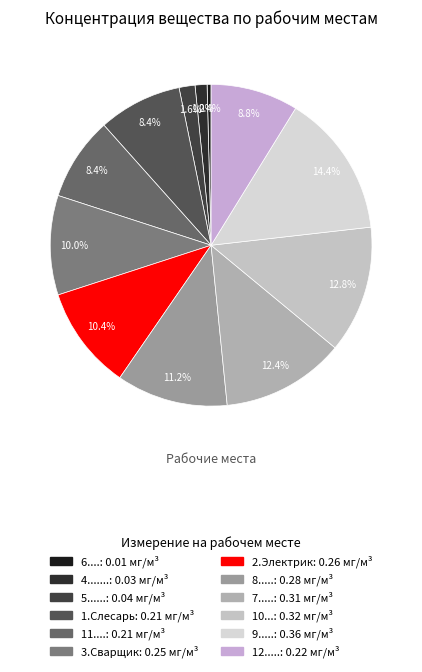

What is the largest slice in the pie chart?

9.....